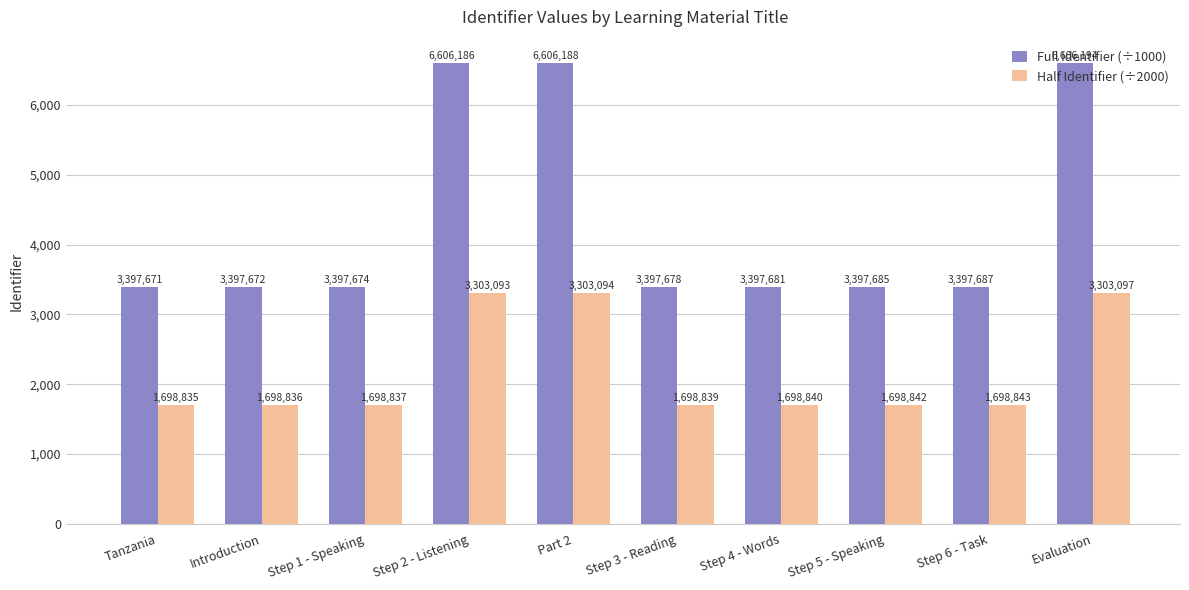

Does the chart contain any negative values?

No